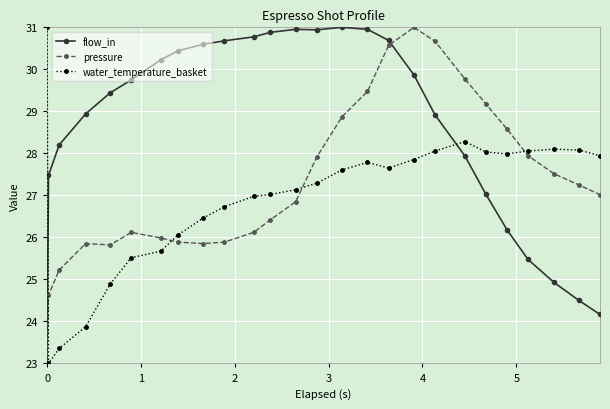

At how many categories does at least one series exceed 30?

14